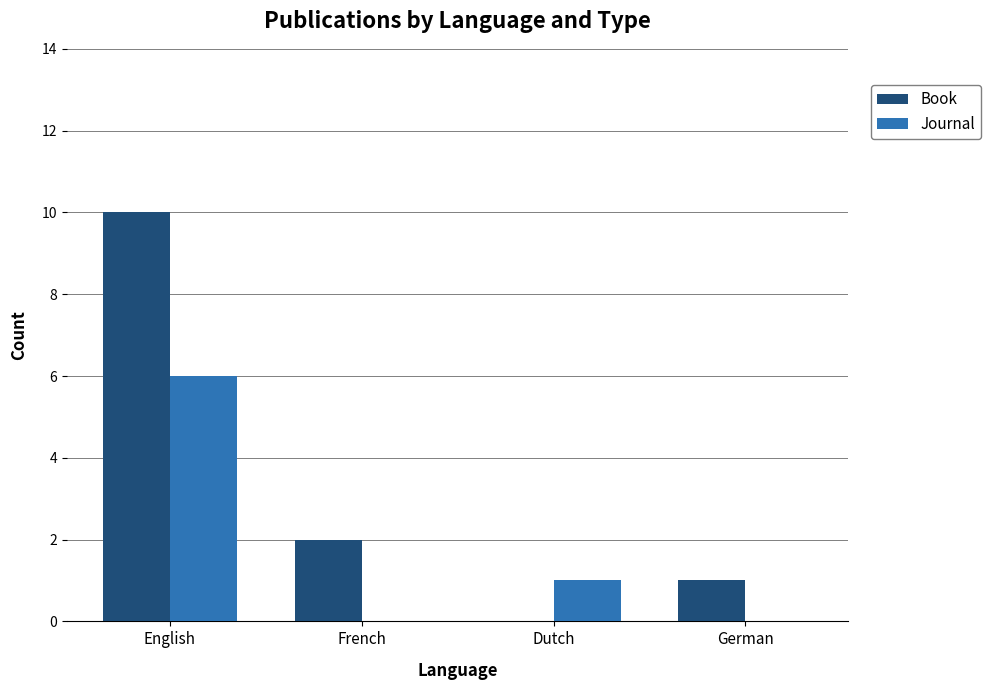

At which label is Journal closest to 3?

Dutch